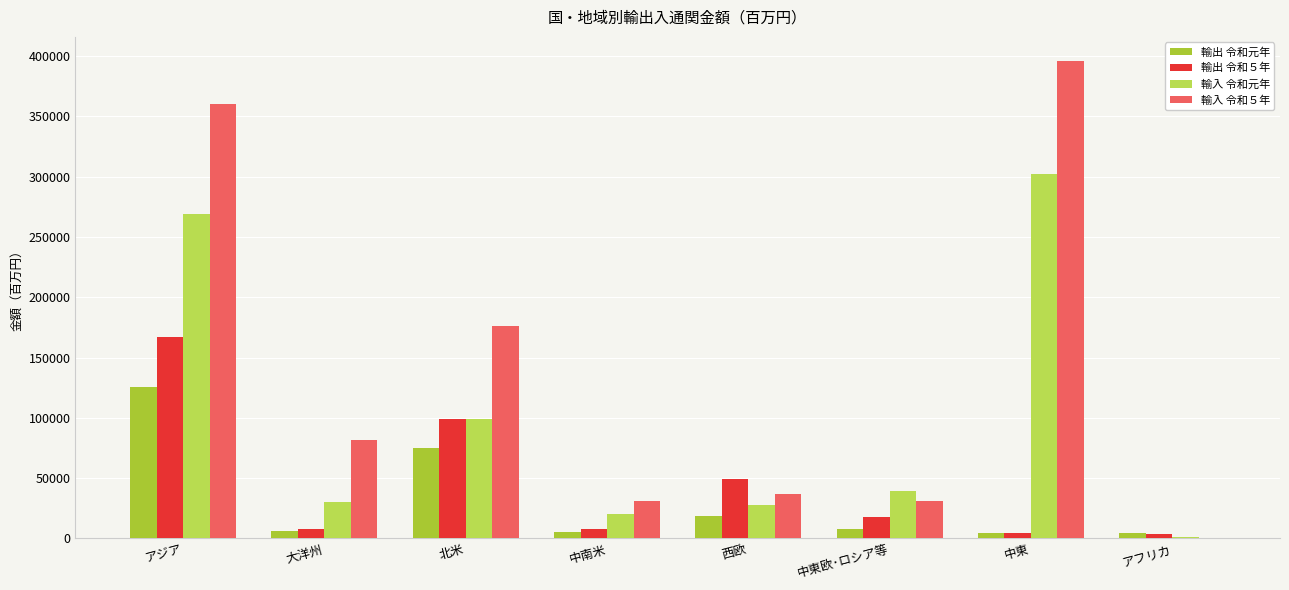

Between 大洋州 and アジア, which is larger?

アジア